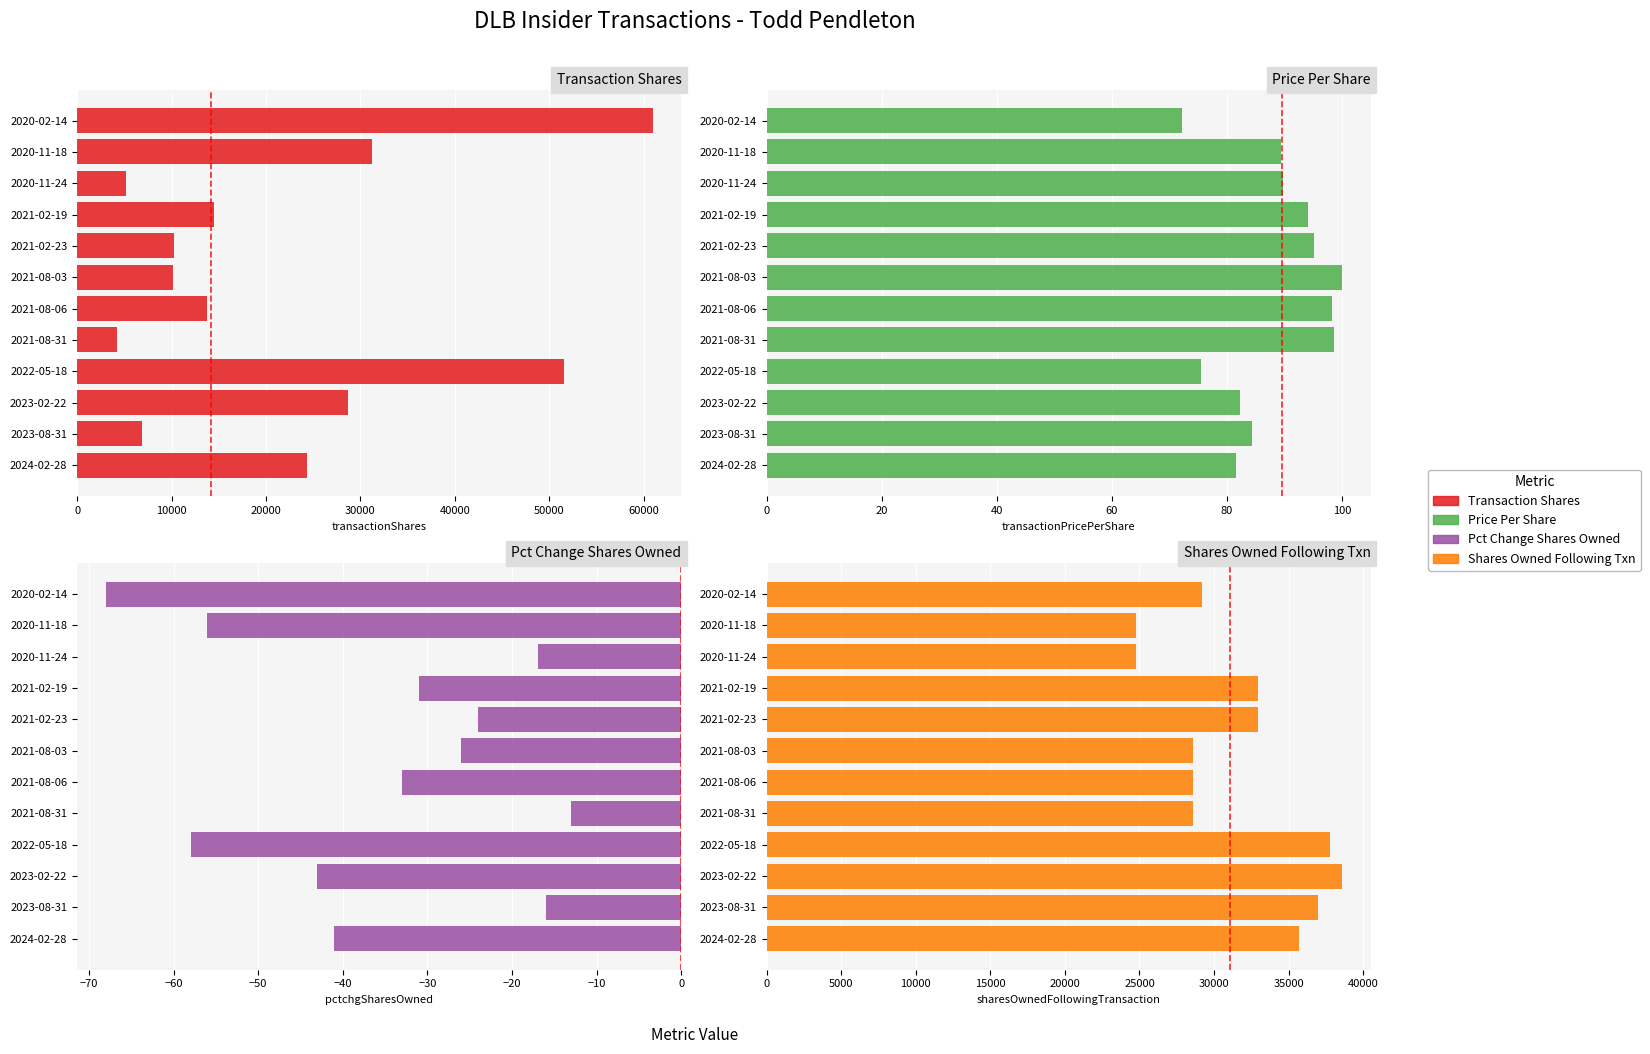

Between 2020-11-18 and 2021-02-23, which is larger?

2020-11-18